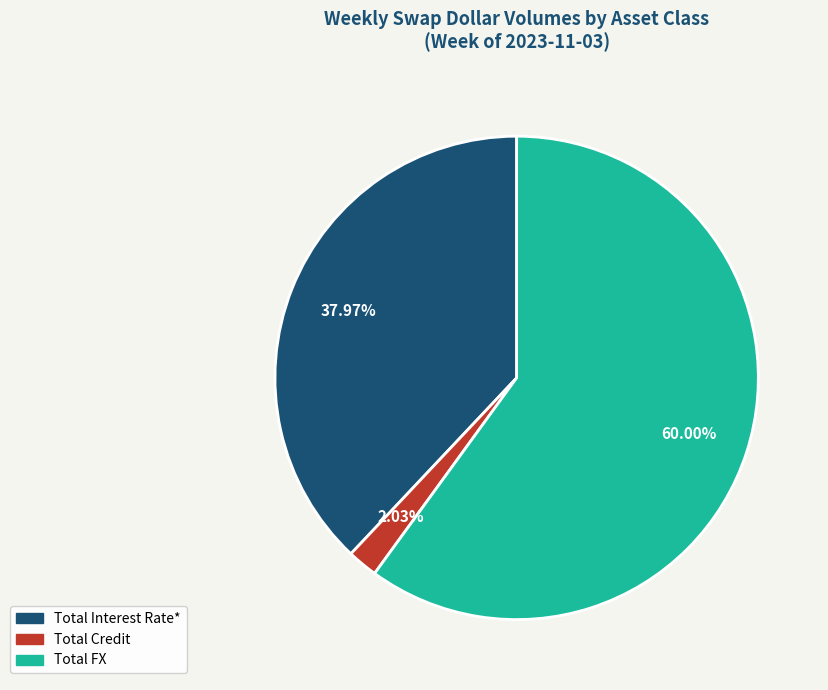

What is the largest slice in the pie chart?

Total FX